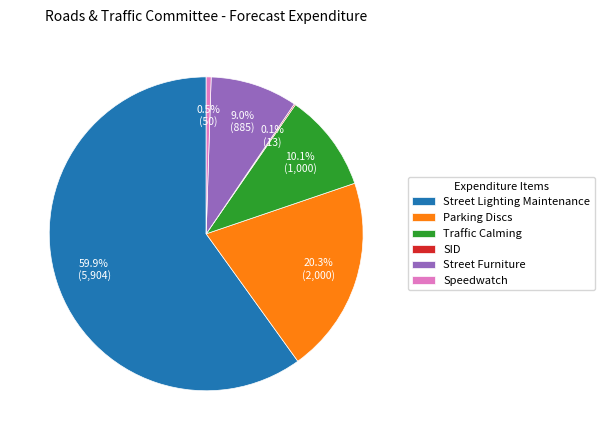

What portion of the pie excludes Traffic Calming?

89.9%